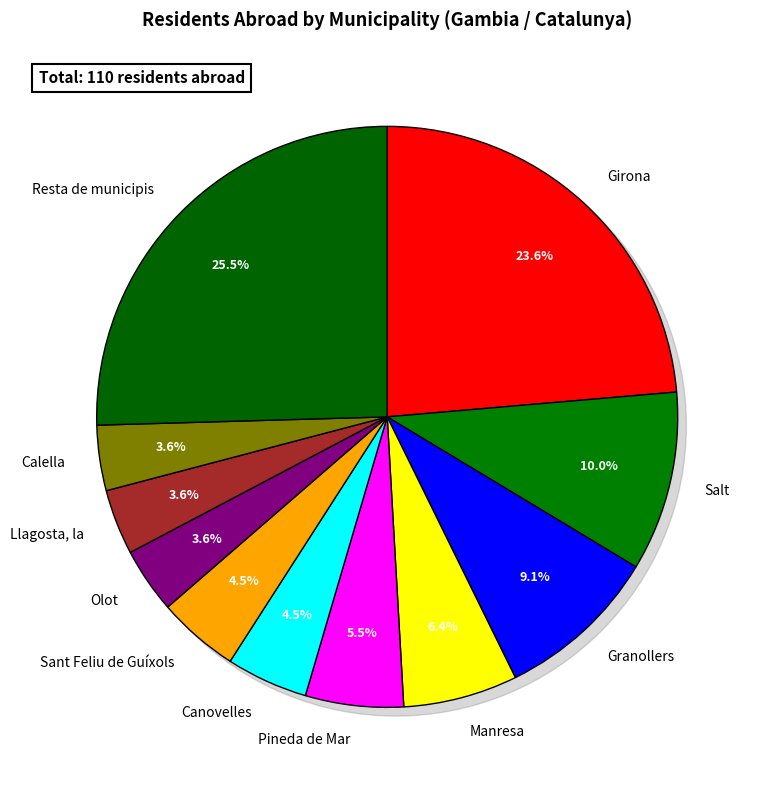

The Calella slice represents 1% of the pie. True or false?

False